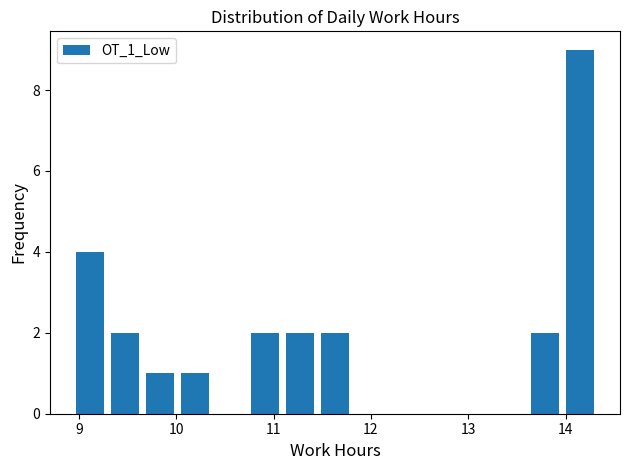

Read against the x-axis, roughly where is the centre of the tallest bar?

14.2